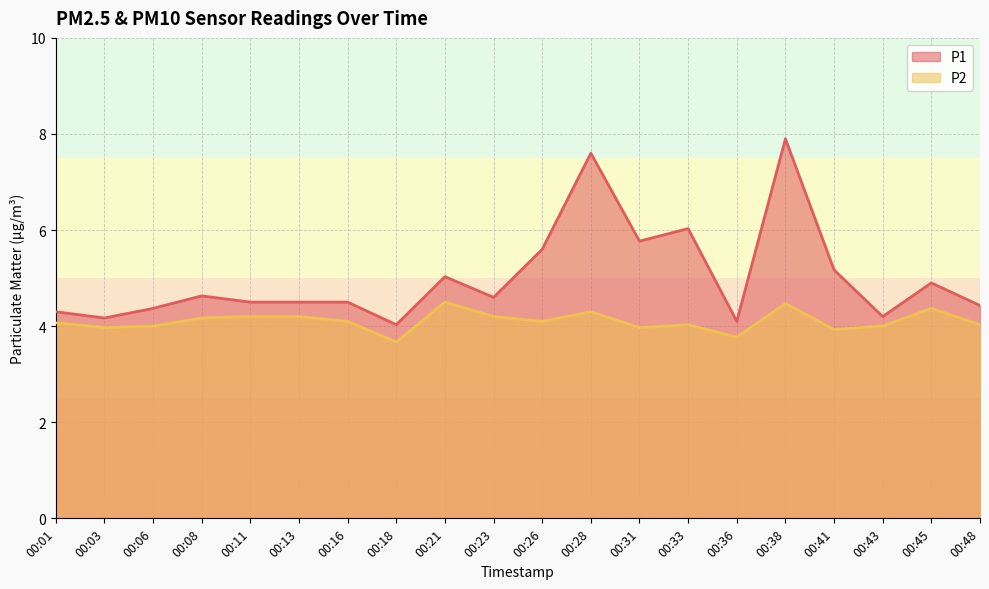

What is the spread (max minus min) of values at 00:08?

0.5